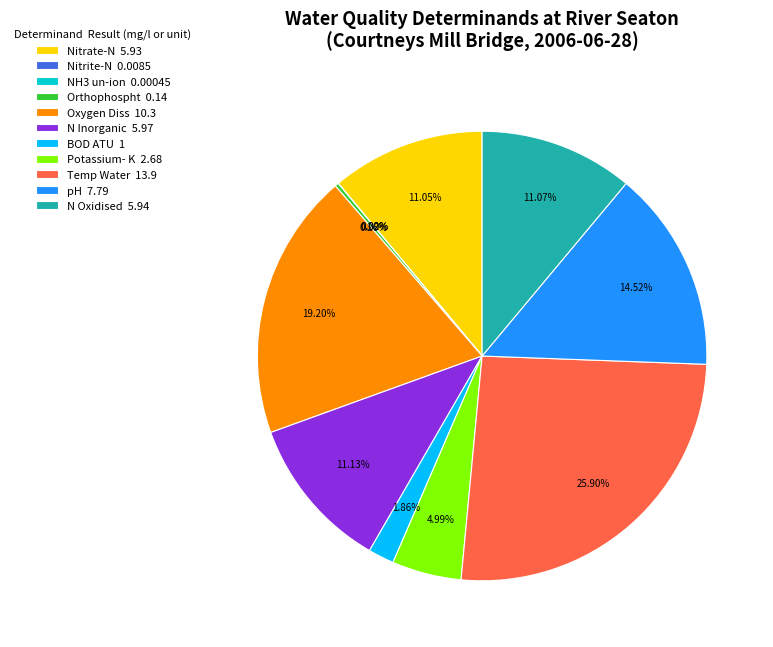

Which slice is the largest?

Temp Water